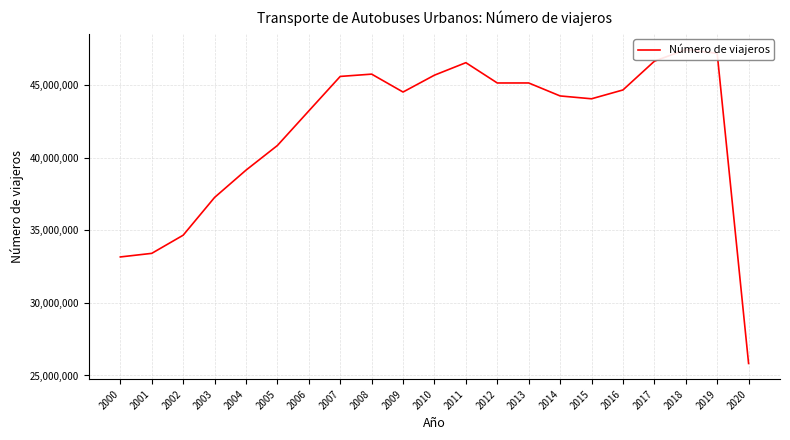

What is the average value?

41898728